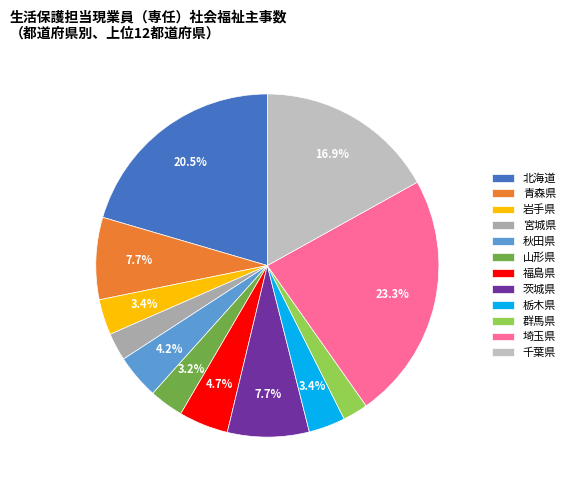

True or false: 青森県 accounts for 1% of the total.

False